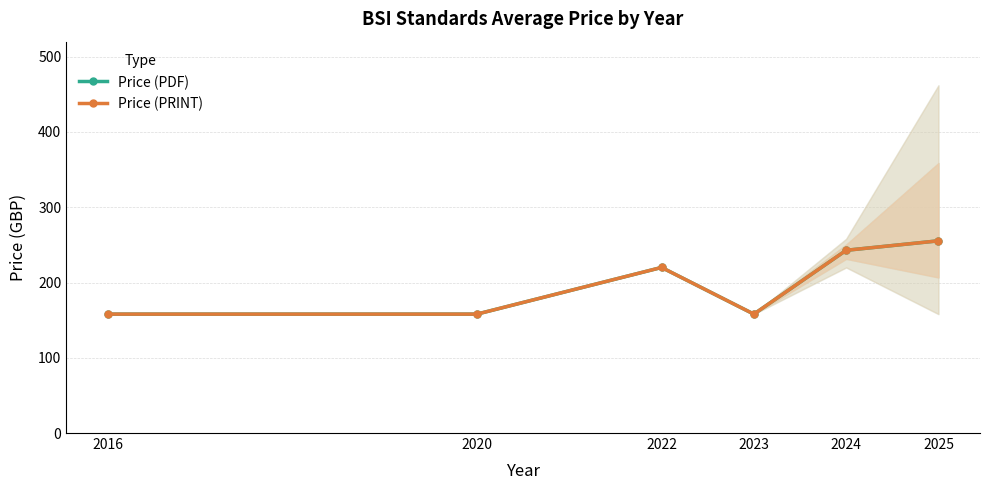

True or false: Price (PRINT) and Price (PDF) intersect in this chart.

False